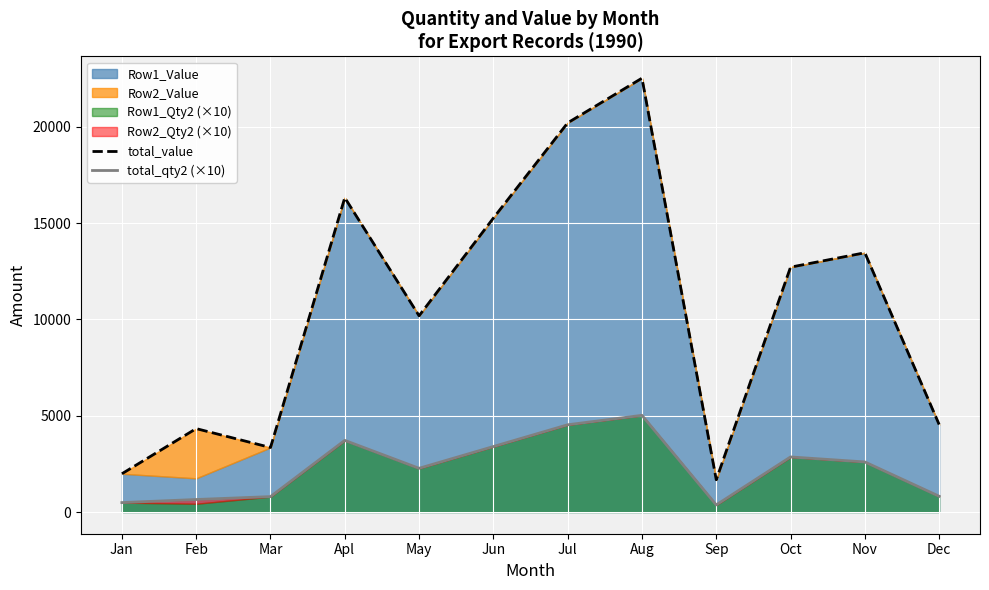

In total_value, how many points are lower than both neighbors (excluding endpoints)?

3